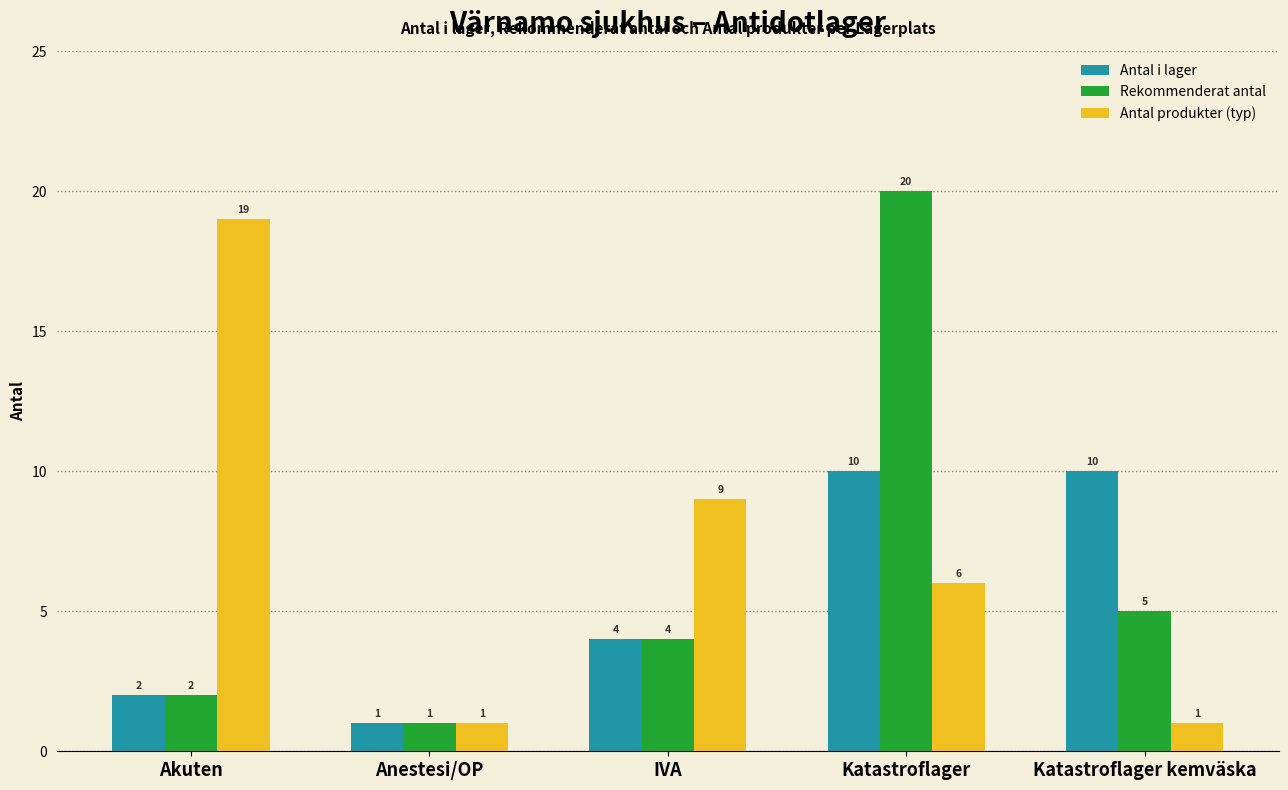

What is the approximate value of Antal produkter (typ) at Akuten, to the nearest 10?

20